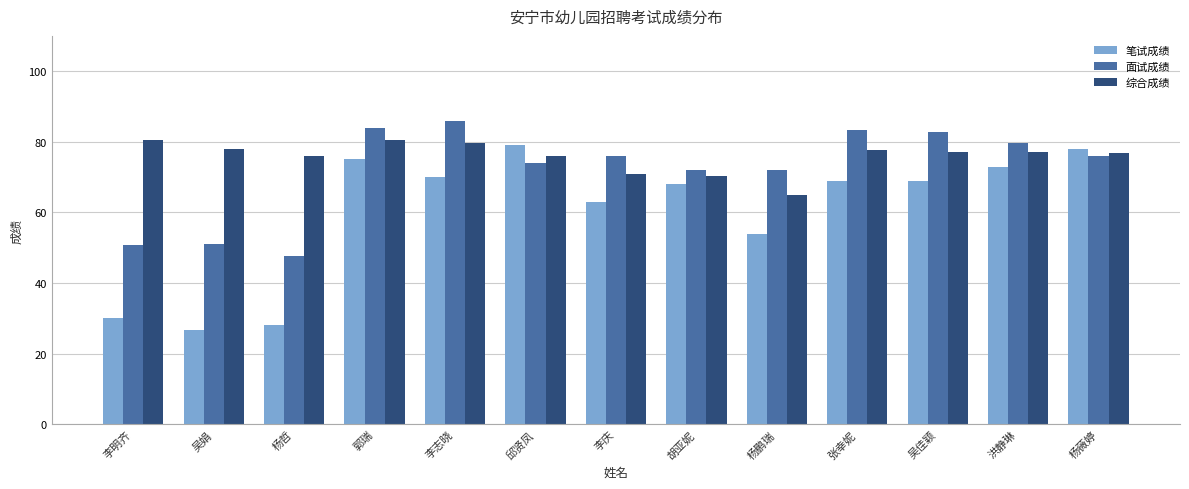

What is the label of the 2nd bar from the right?

洪静琳